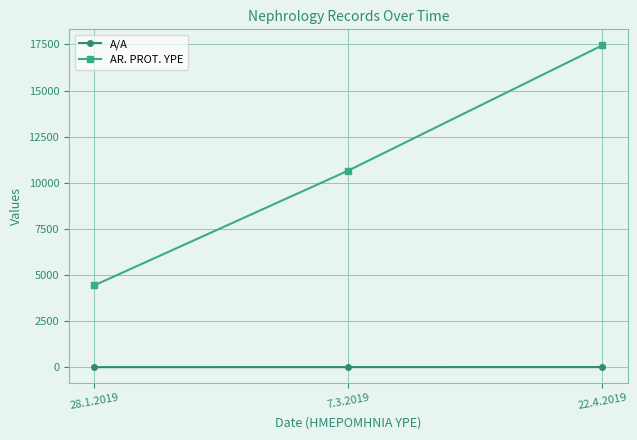

What is the label of the 3rd point from the left?

22.4.2019